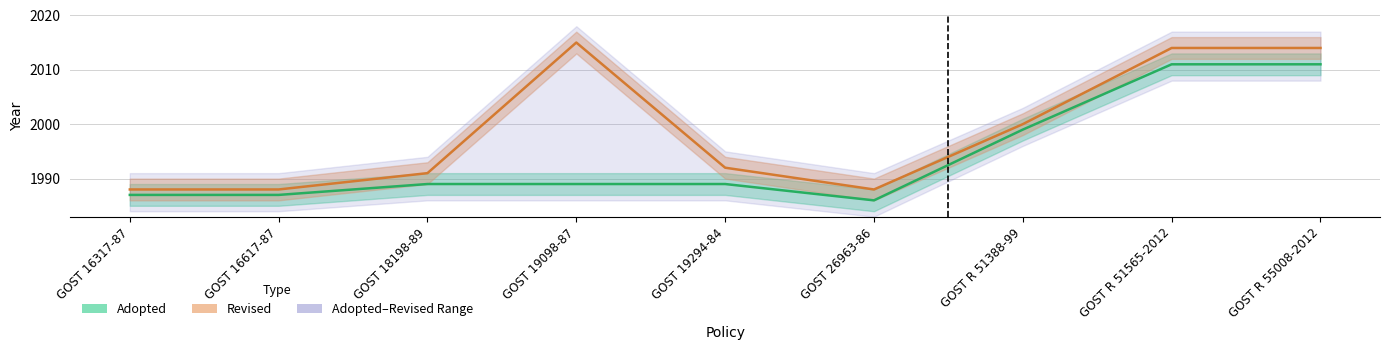

Reading left to right, what are all the values shown in this chart?

Adopted: GOST 16317-87=1987	GOST 16617-87=1987	GOST 18198-89=1989	GOST 19098-87=1989	GOST 19294-84=1989	GOST 26963-86=1986	GOST R 51388-99=1999	GOST R 51565-2012=2011	GOST R 55008-2012=2011
Revised: GOST 16317-87=1988	GOST 16617-87=1988	GOST 18198-89=1991	GOST 19098-87=2015	GOST 19294-84=1992	GOST 26963-86=1988	GOST R 51388-99=2000	GOST R 51565-2012=2014	GOST R 55008-2012=2014